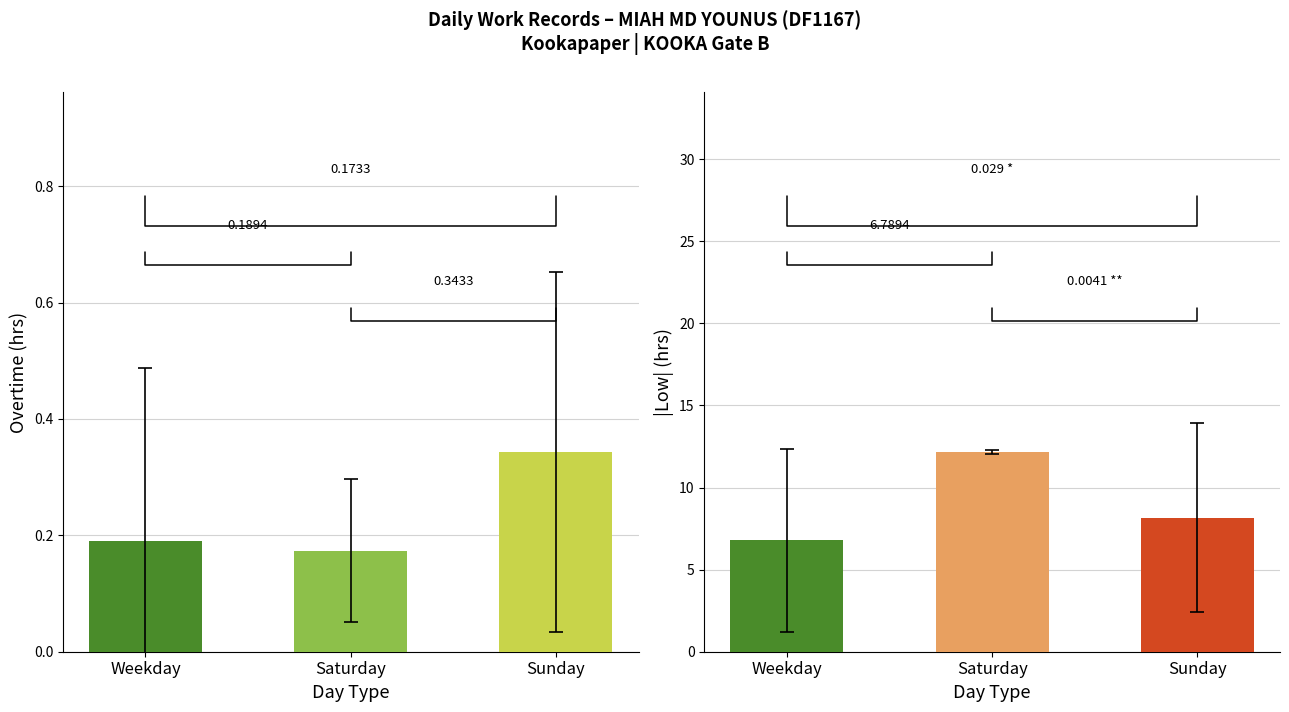

Count the number of data series in this chart.

2